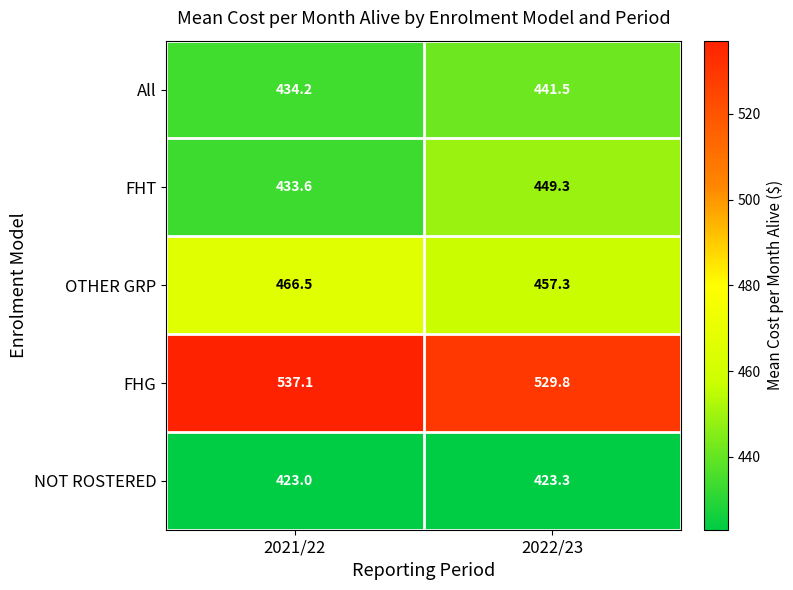

List the series in order of their peak value, lowest first.

NOT ROSTERED, All, FHT, OTHER GRP, FHG